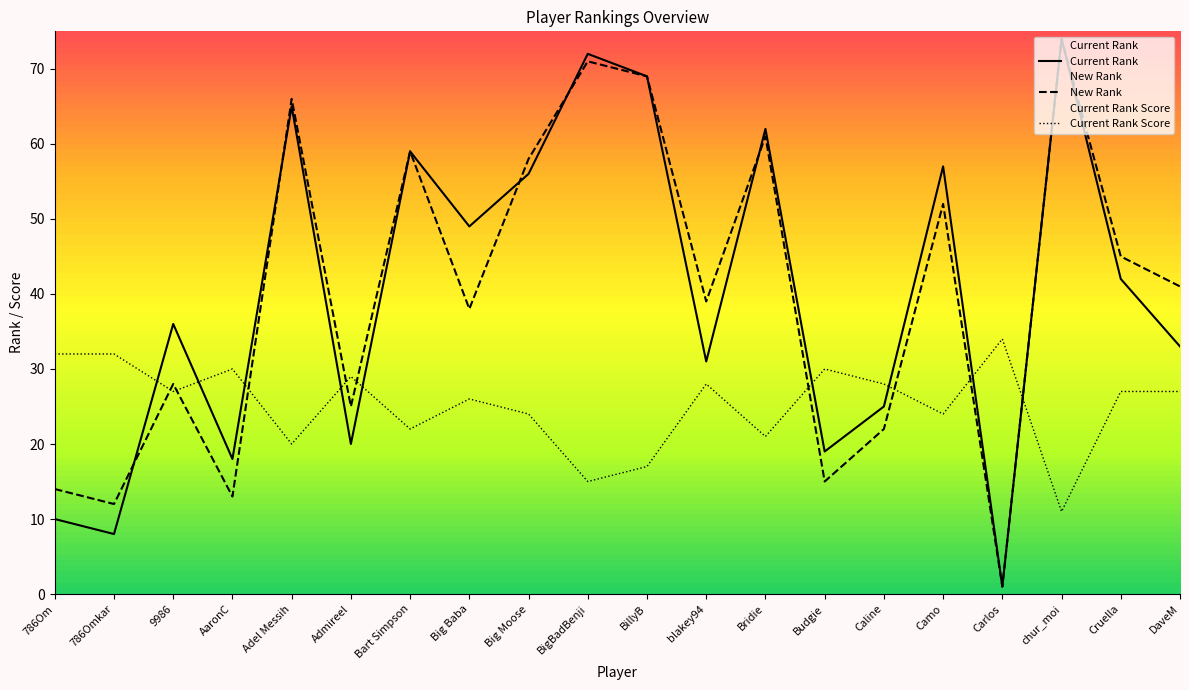

Rank the series at DaveM from lowest to highest value.

Current Rank Score, Current Rank, New Rank